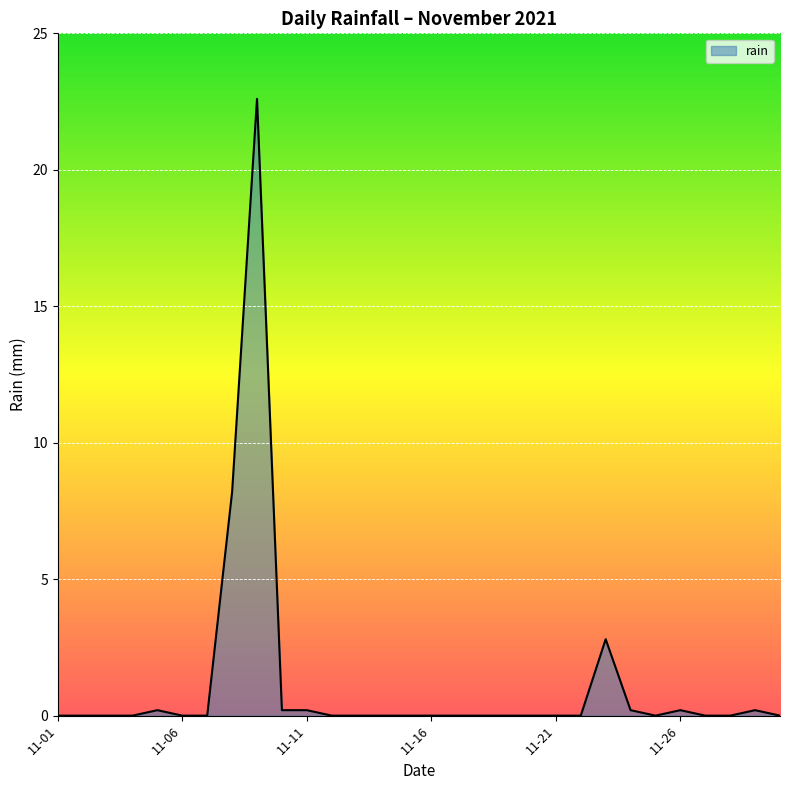

What is the maximum value shown in the chart?

22.6